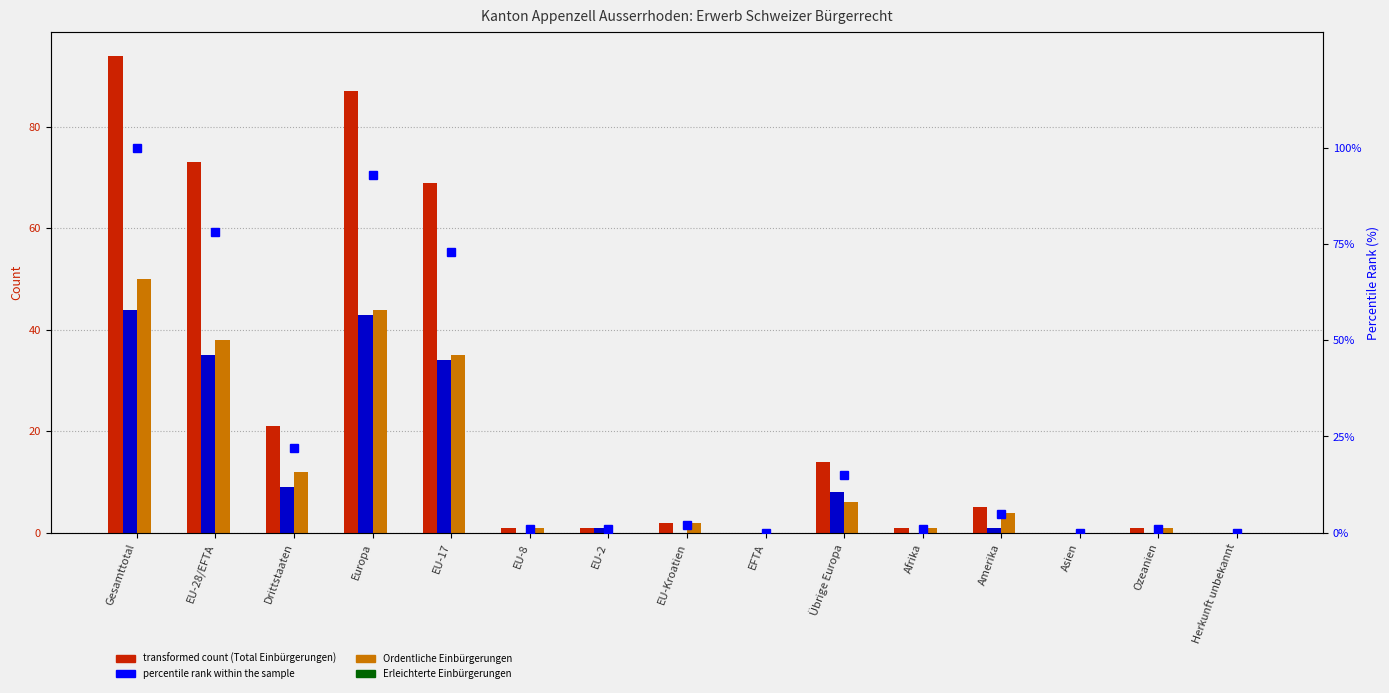

Which category has the lowest value in the Erleichterte Einbürgerungen series?

EU-2